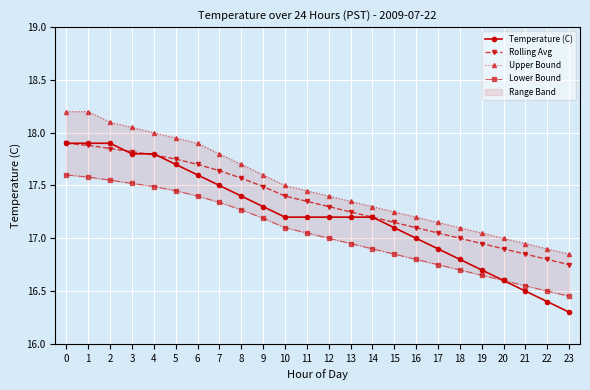

What is the sum of the Lower Bound values at 16 and 2?

34.4